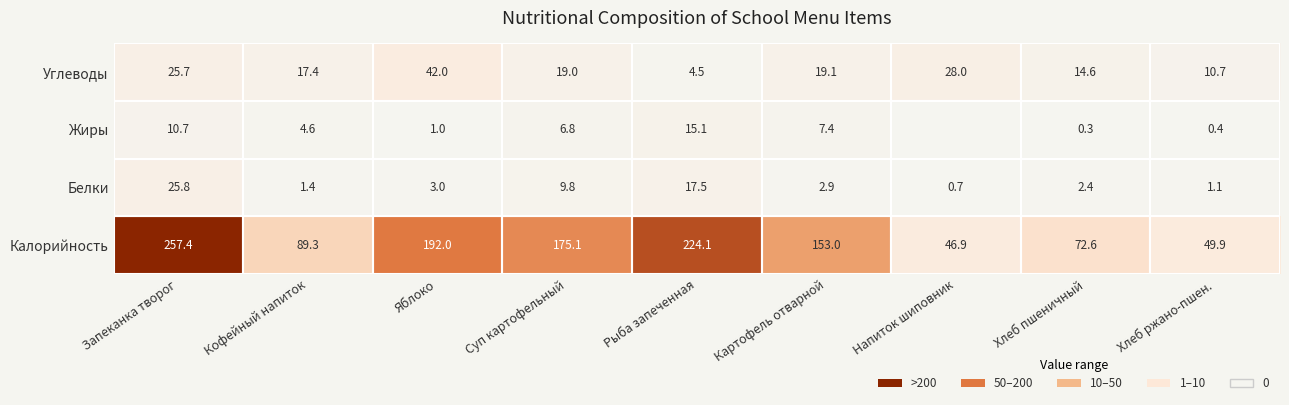

Count the number of categories in the chart.

9